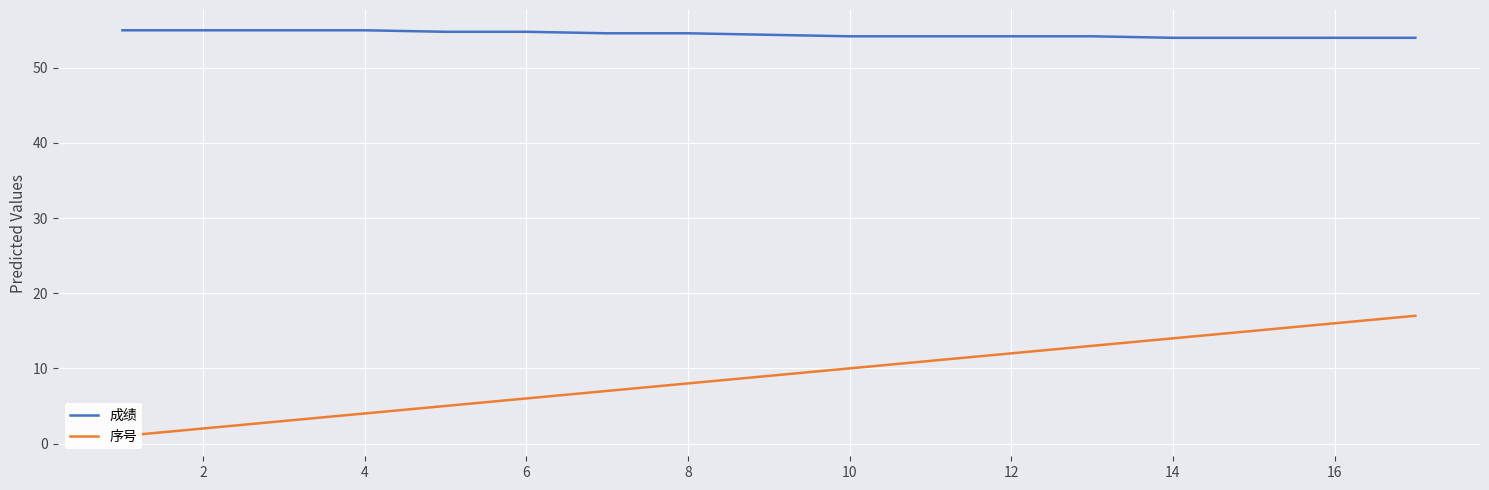

What is the highest value of the 成绩 series?

55.0